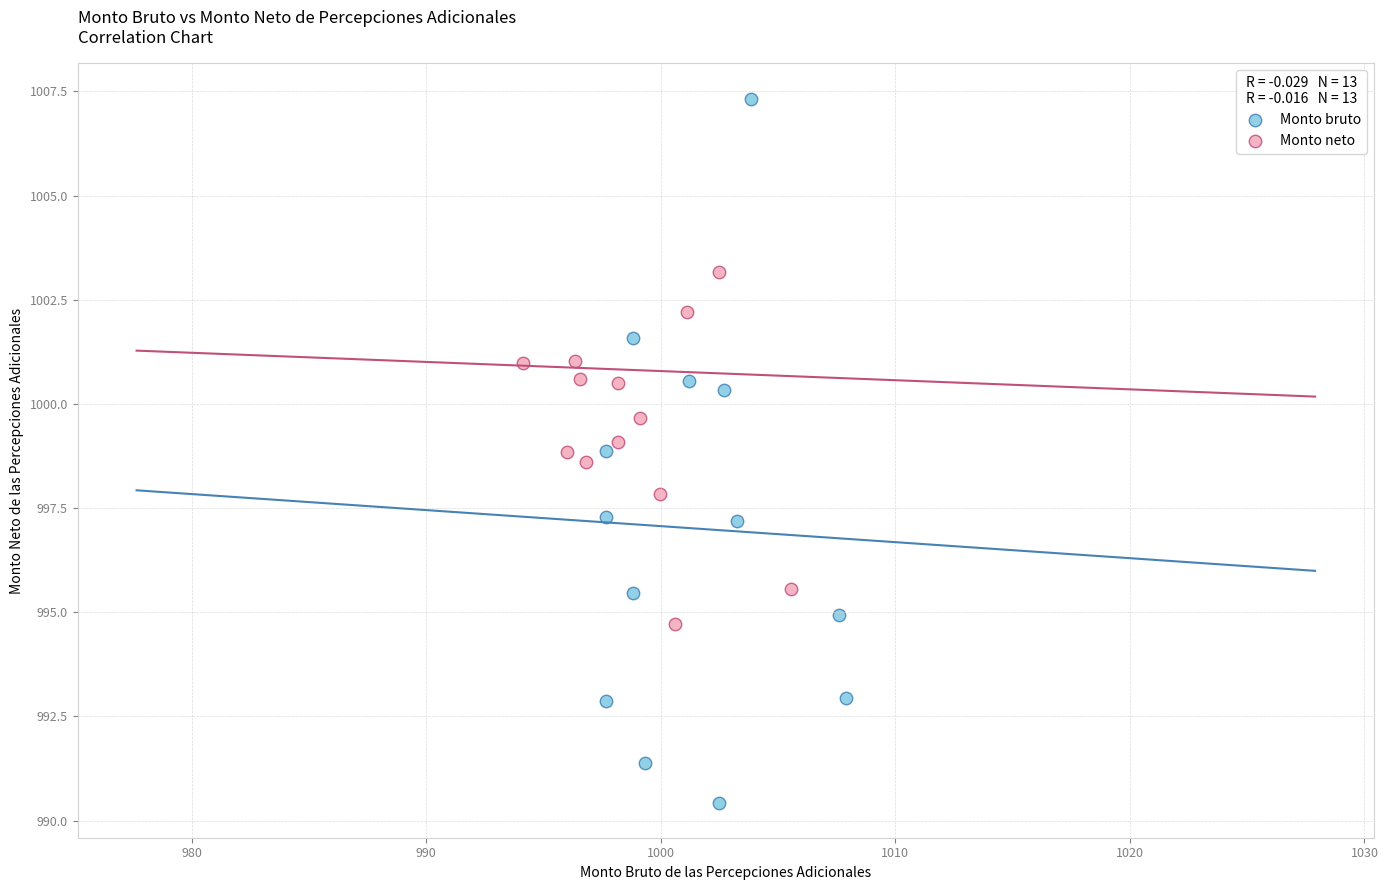

Which series contains the highest Y value?

Monto bruto